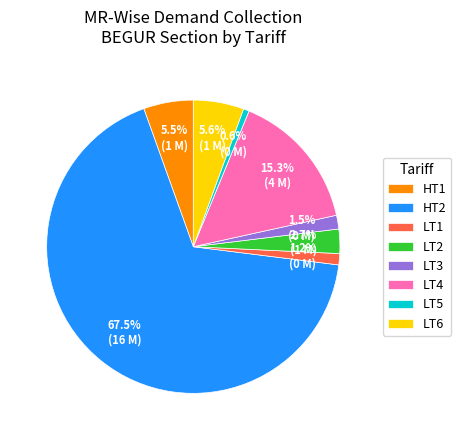

Which category accounts for the majority?

HT2